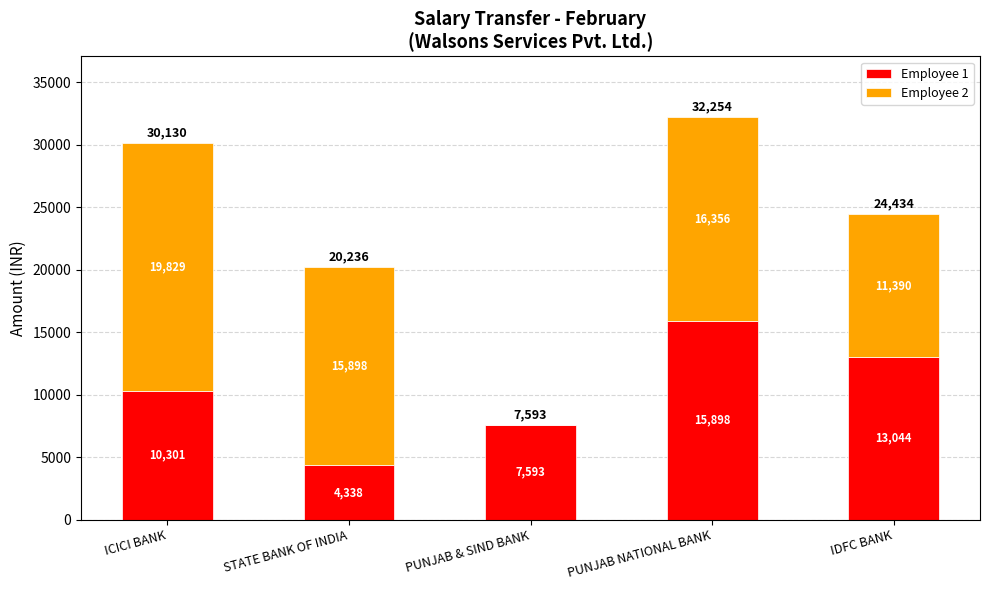

What is the maximum value for Employee 1?

15898